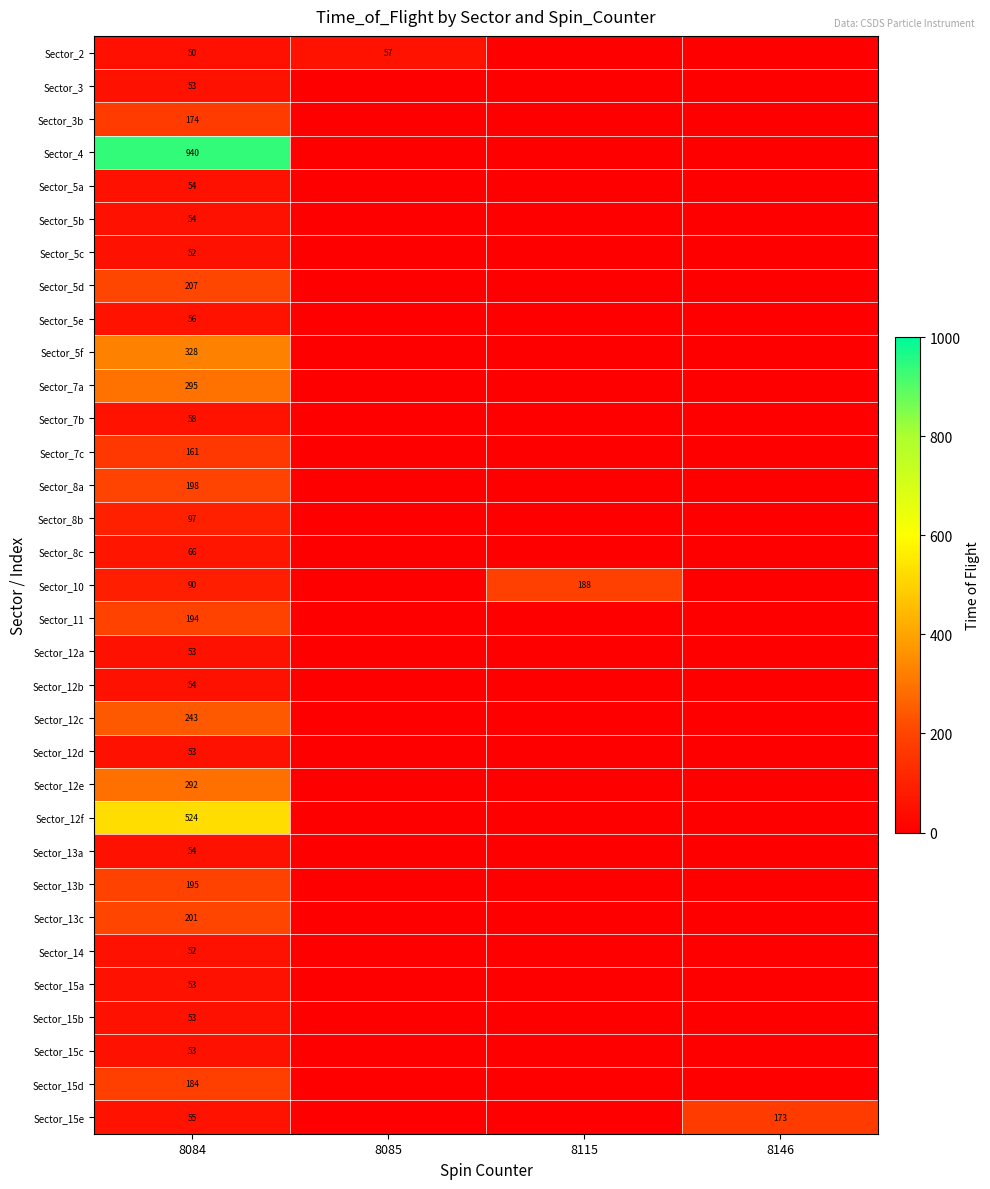

At which category does the chart reach its peak across all series?

8084